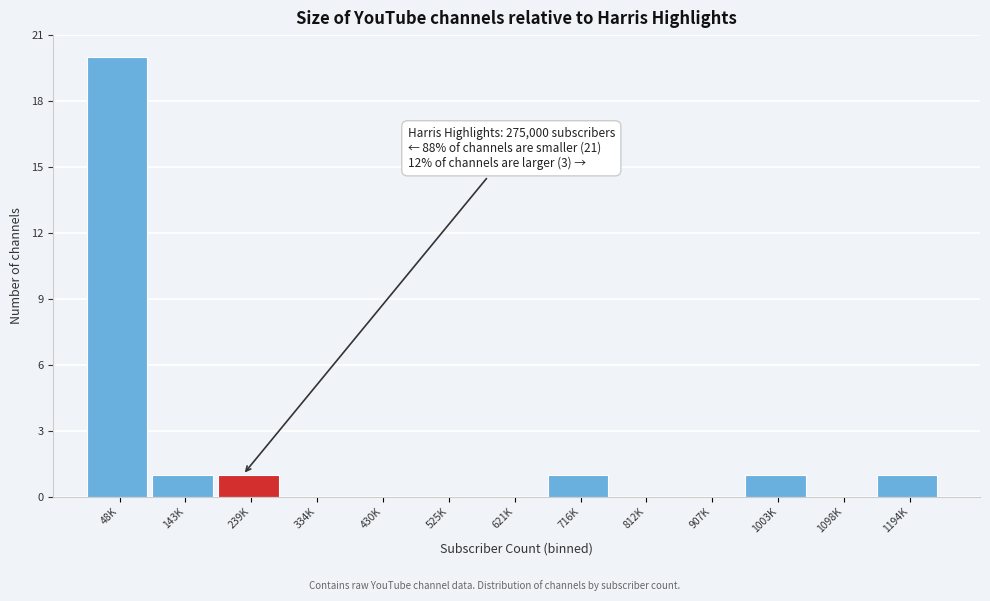

Reading left to right, extract all data points from this chart.

48K=20	143K=1	239K=1	334K=0	430K=0	525K=0	621K=0	716K=1	812K=0	907K=0	1003K=1	1098K=0	1194K=1